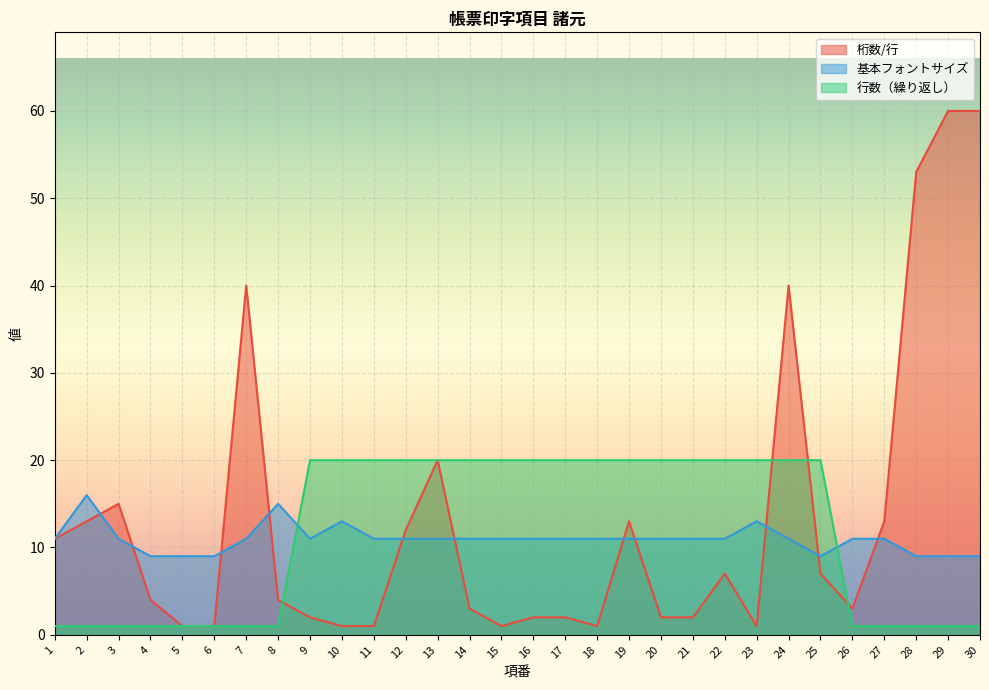

What is the total value across all series at 9?

33